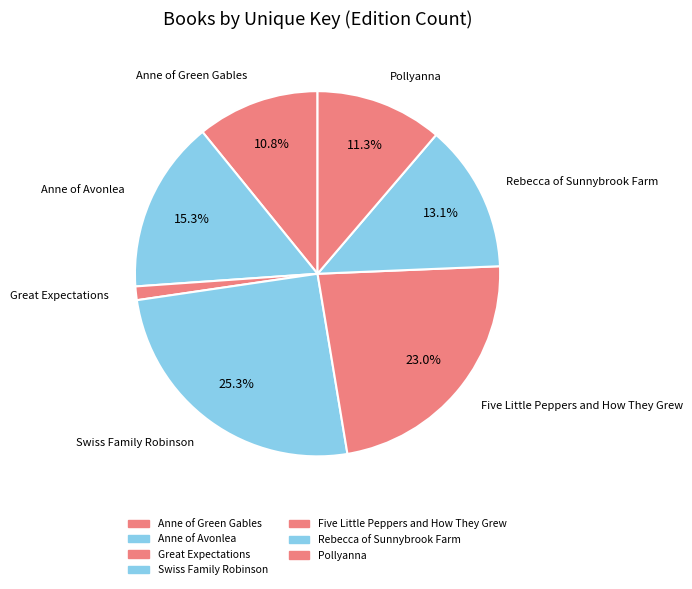

How many segments does this pie chart have?

7